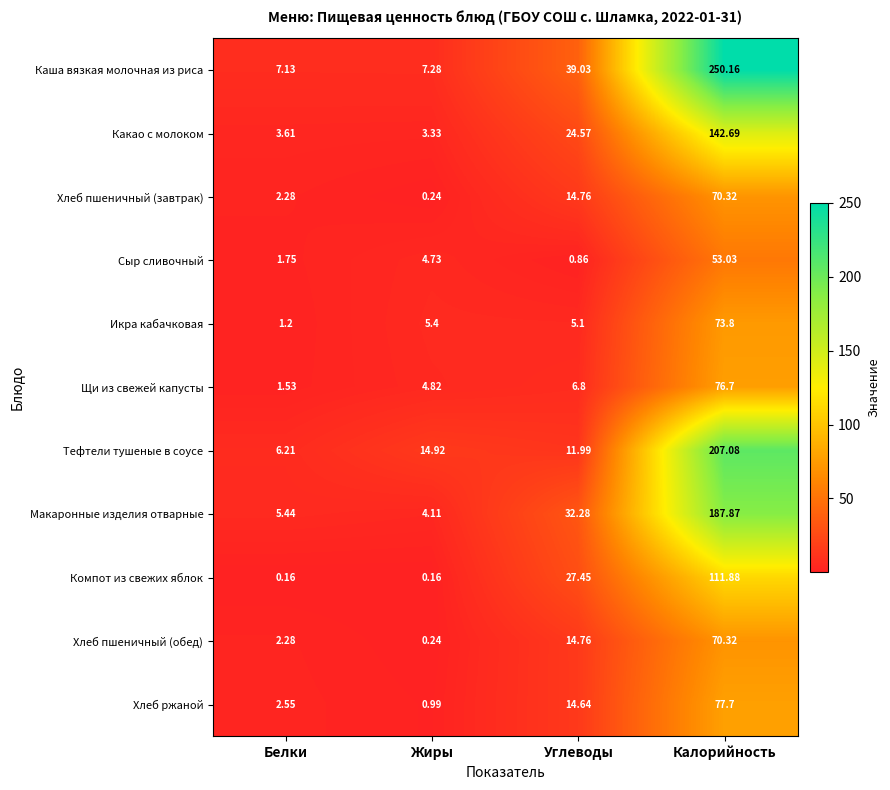

What is the total value across all series at Белки?

34.1